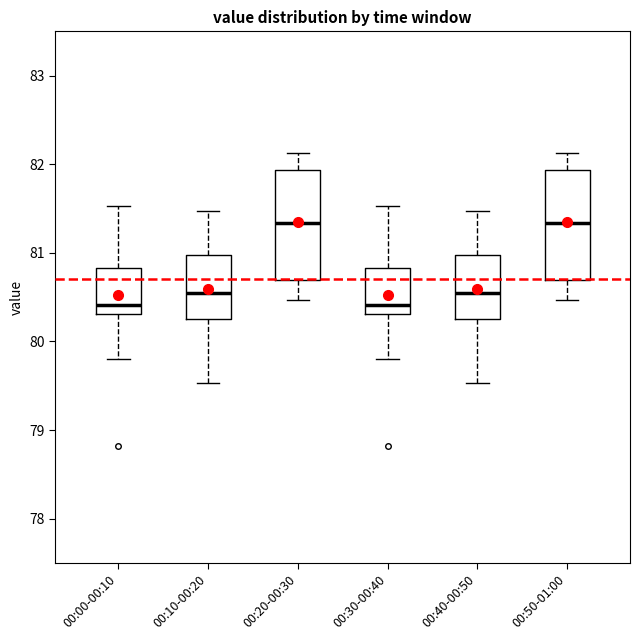

Reading left to right, read every box against the y-axis: the position of its median line, the range the box covers, and the ends of its whiskers. The values are not printed on the chart, so give them approximately, as read against the axis.

00:00-00:10: median 80.4, box 80.3 to 80.8, whiskers 79.8 to 81.5
00:10-00:20: median 80.6, box 80.3 to 81.0, whiskers 79.5 to 81.5
00:20-00:30: median 81.3, box 80.7 to 81.9, whiskers 80.5 to 82.1
00:30-00:40: median 80.4, box 80.3 to 80.8, whiskers 79.8 to 81.5
00:40-00:50: median 80.6, box 80.3 to 81.0, whiskers 79.5 to 81.5
00:50-01:00: median 81.3, box 80.7 to 81.9, whiskers 80.5 to 82.1